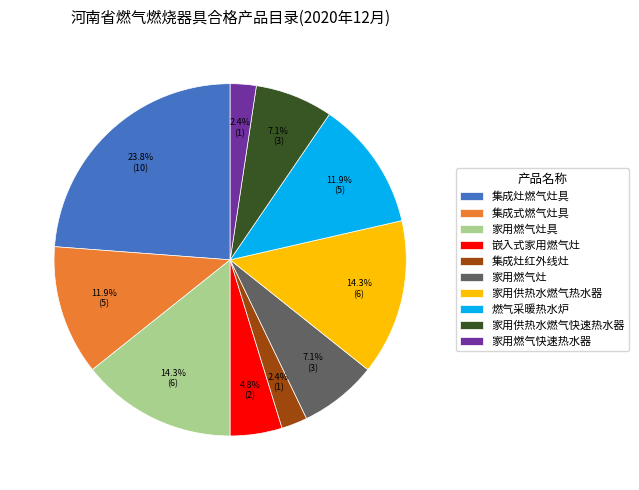

What is the ratio of the value at 家用燃气灶 to the value at 嵌入式家用燃气灶?

1.5